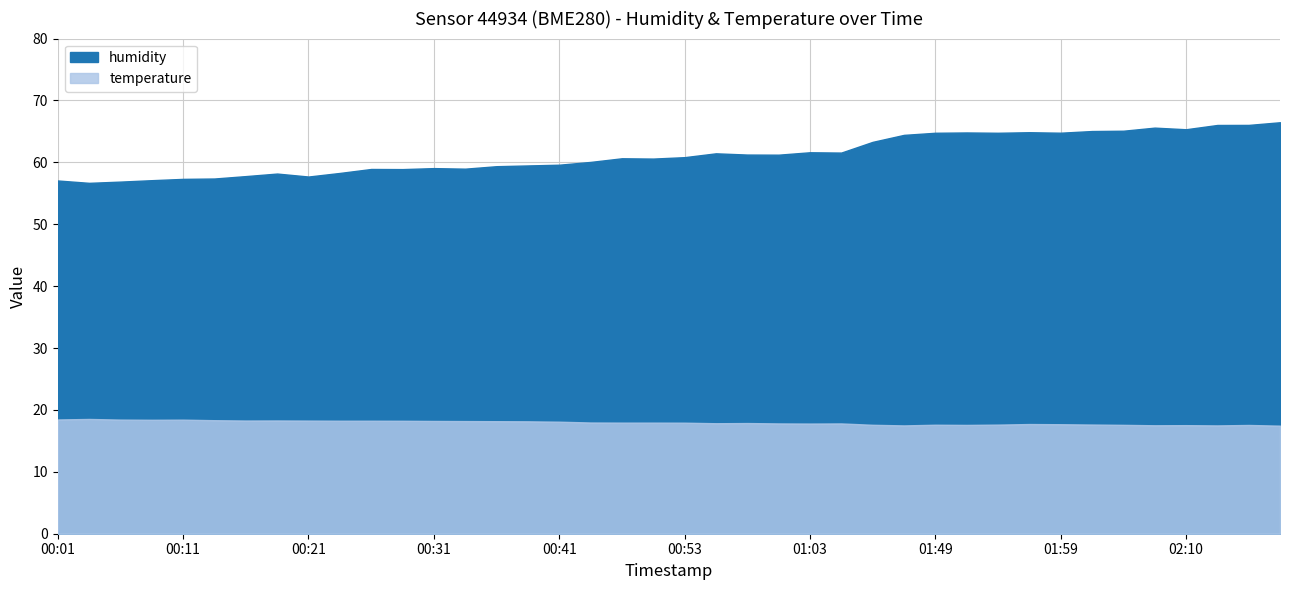

Between 00:16 and 00:28, which series saw the biggest shift?

humidity